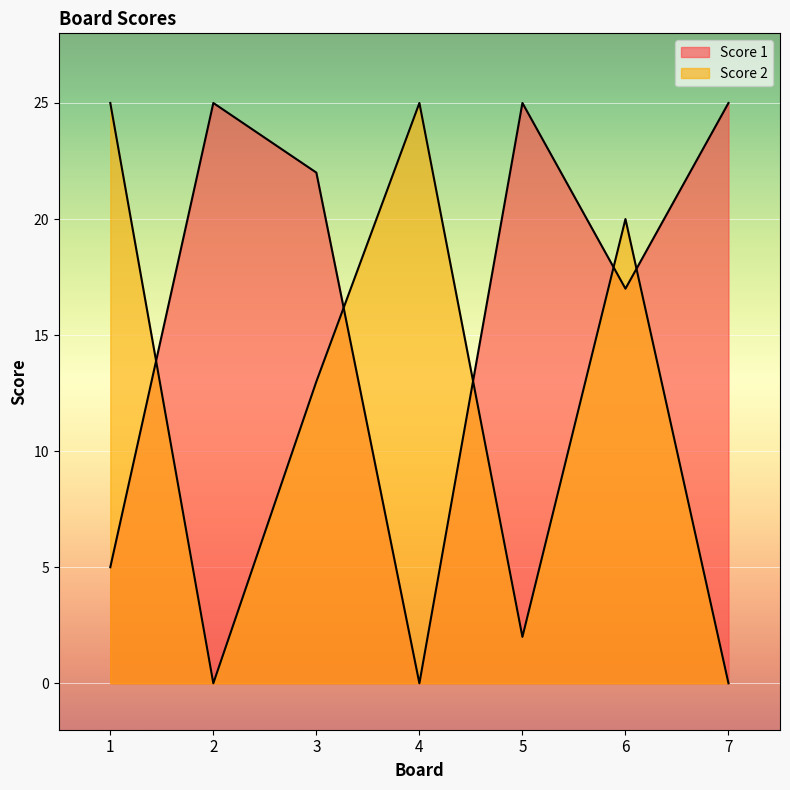

What is the spread (max minus min) of values at 1?

20